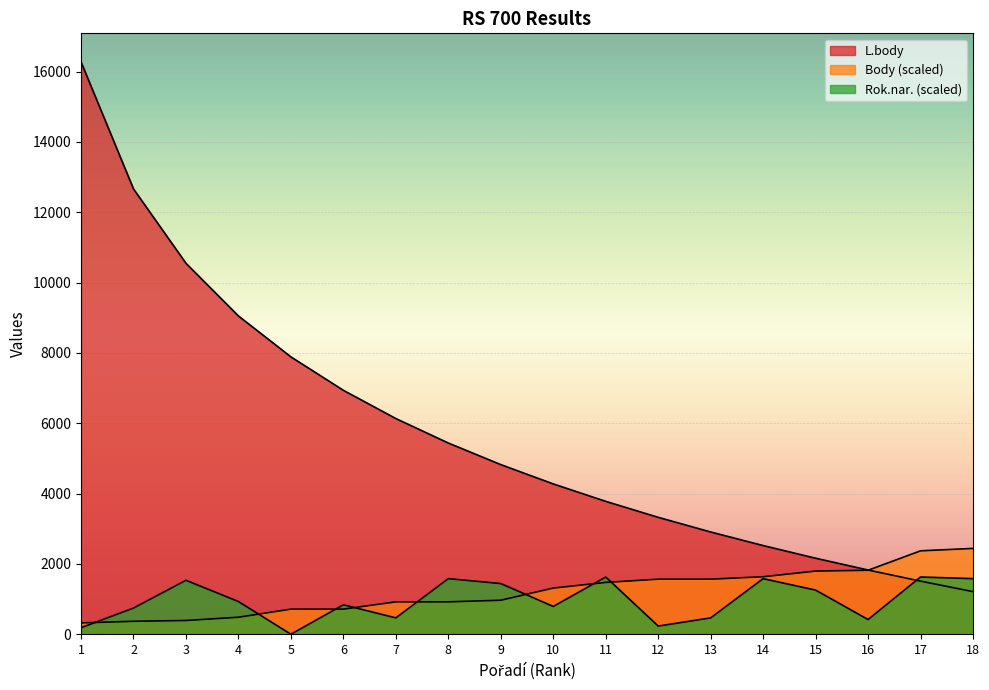

What is the sum of the Body values at 9 and 8?

1888.5